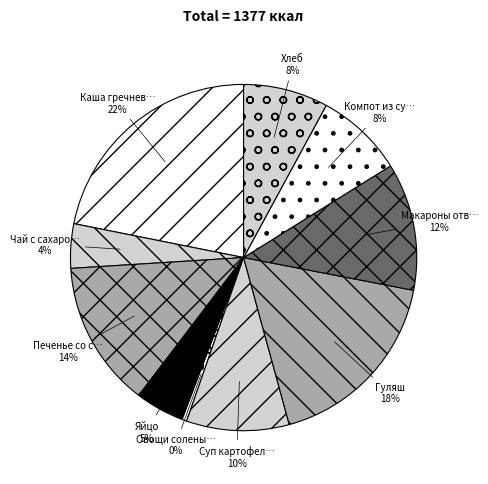

Which slice is the smallest?

Овощи соленые